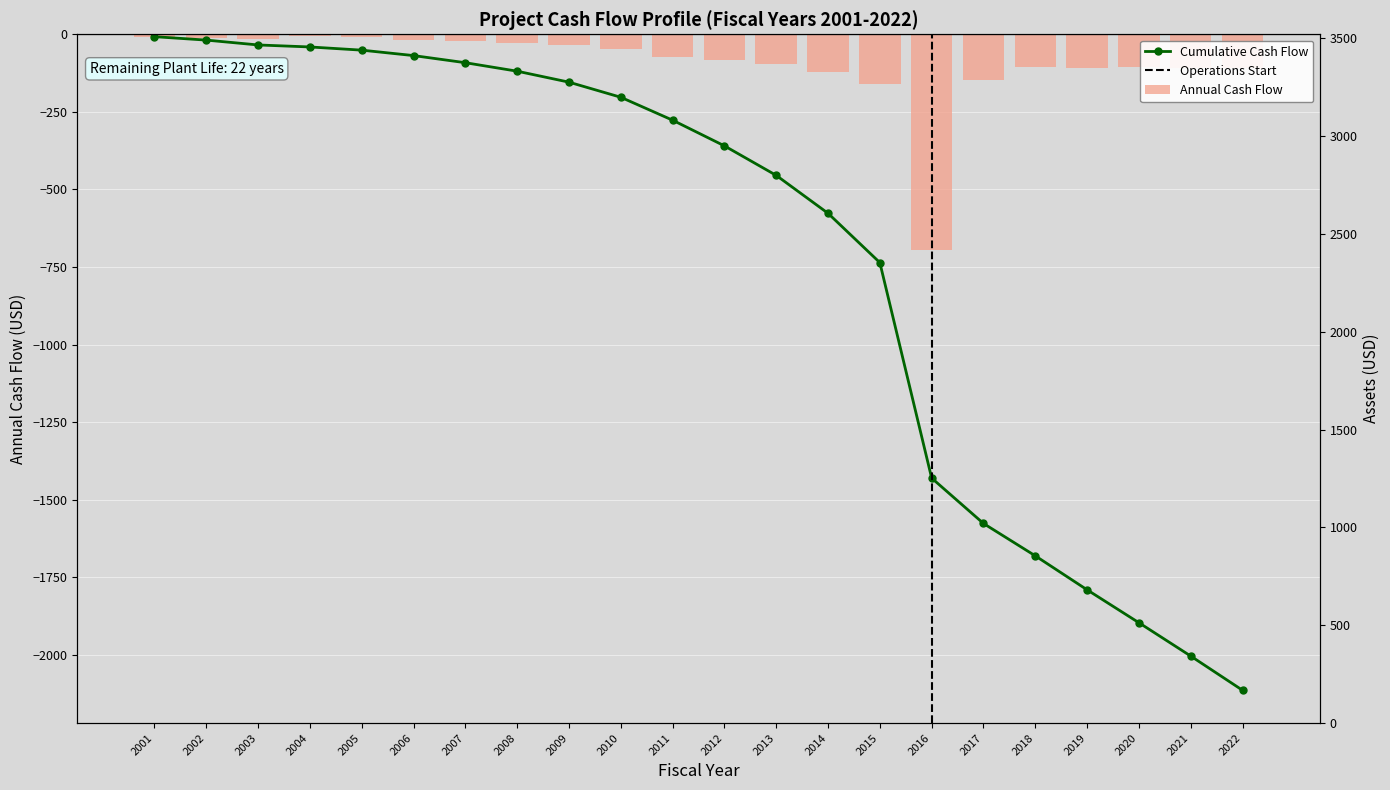

The value of Annual Cash Flow at 2018 is -104.3. True or false?

True